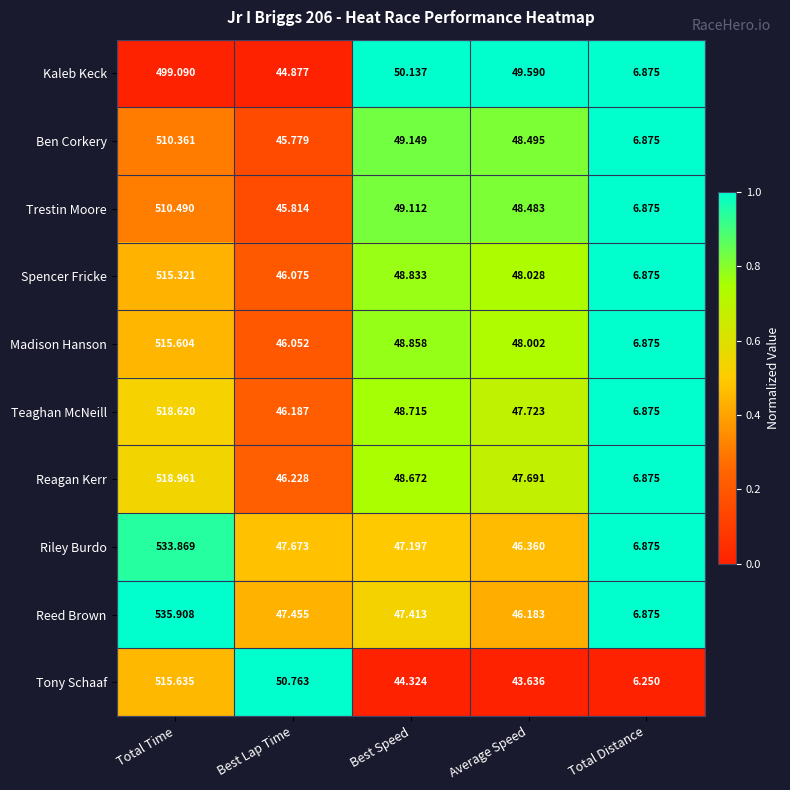

Rank the series by their maximum value, from highest to lowest.

Reed Brown, Riley Burdo, Reagan Kerr, Teaghan McNeill, Tony Schaaf, Madison Hanson, Spencer Fricke, Trestin Moore, Ben Corkery, Kaleb Keck